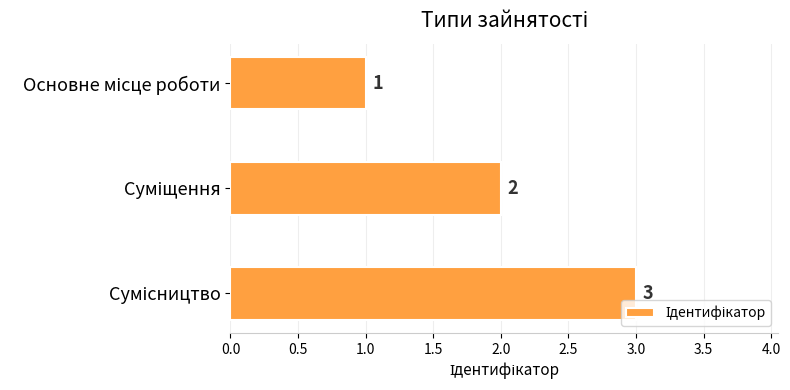

What is the value of the 3rd bar from the top?

3